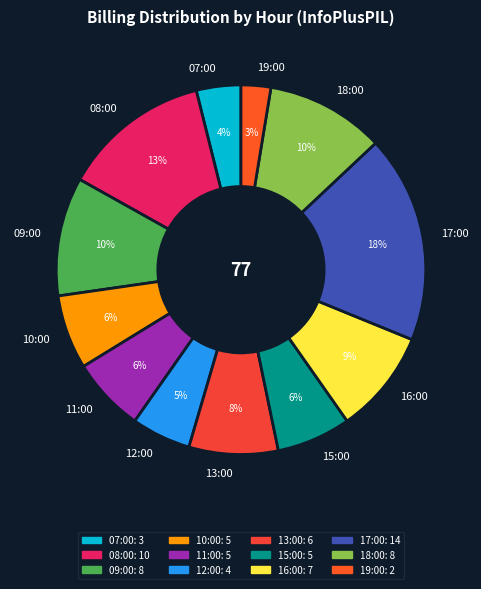

Which slice is the largest?

17:00